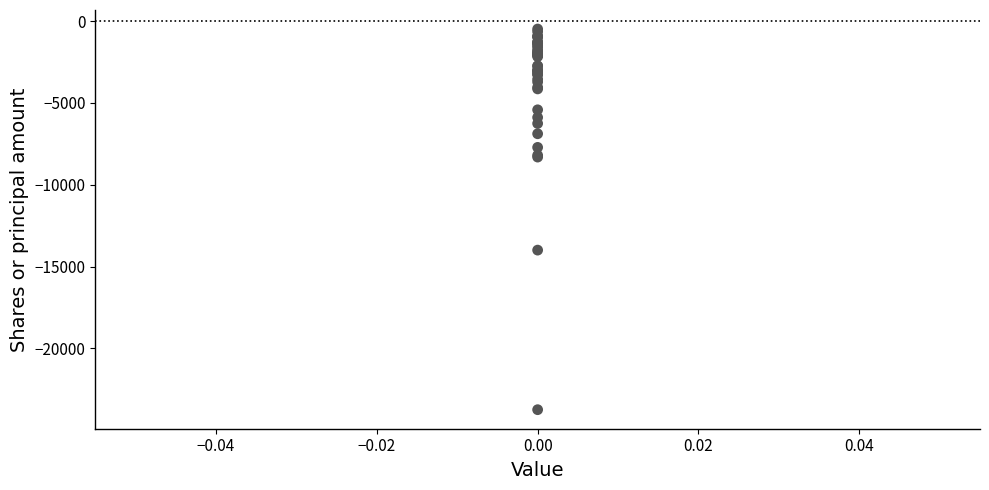

What Y value in the scatter plot is closest to -12113?

-13992